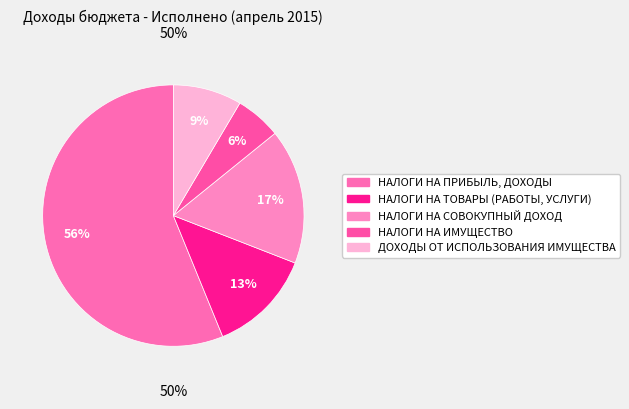

Combined, what portion of the pie is НАЛОГИ НА ИМУЩЕСТВО and НАЛОГИ НА ПРИБЫЛЬ, ДОХОДЫ?

61.8%